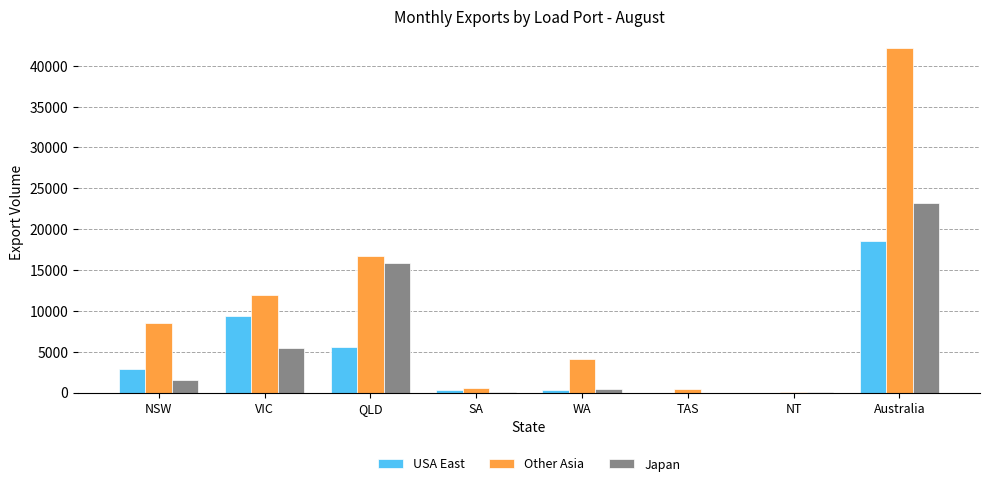

What is the difference between the USA East values at NT and WA?

359